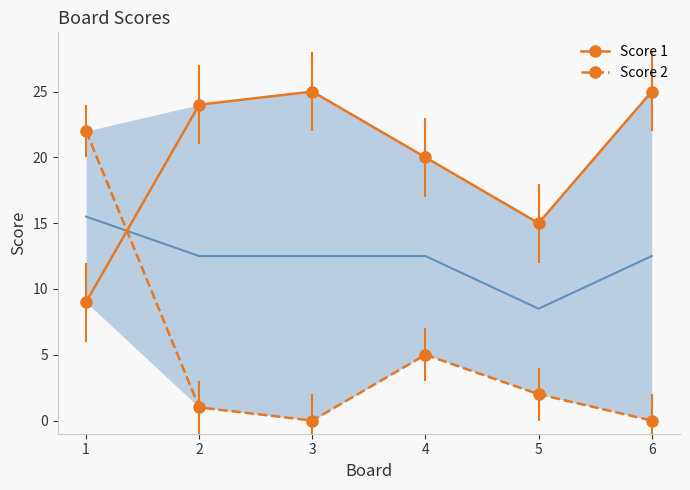

Rank the categories by Score 1 value from lowest to highest.

1, 5, 4, 2, 3, 6